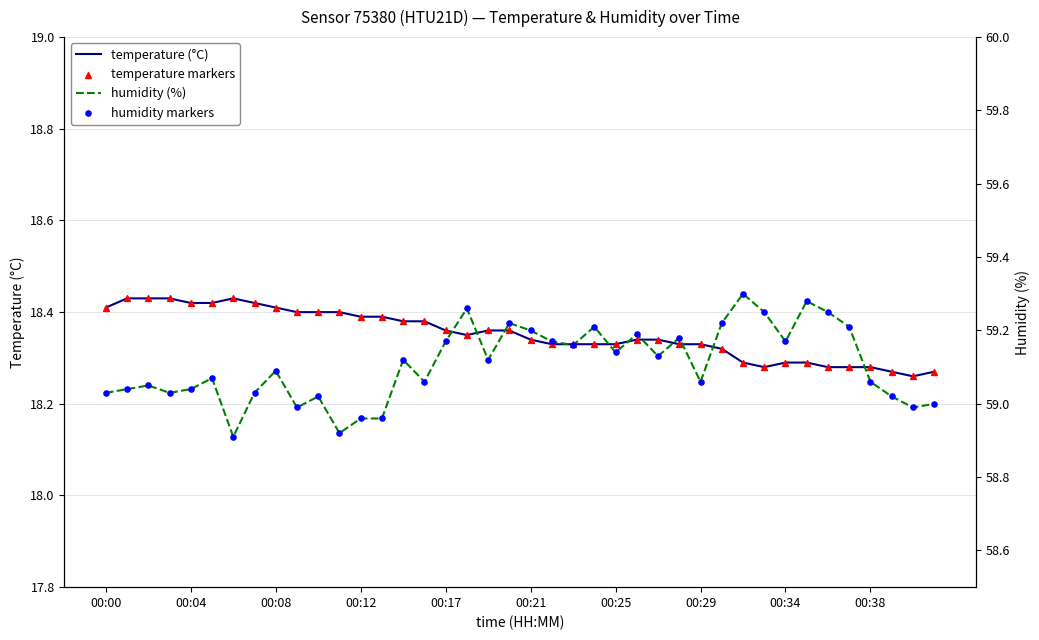

Which series has the largest total across all categories?

humidity (%)